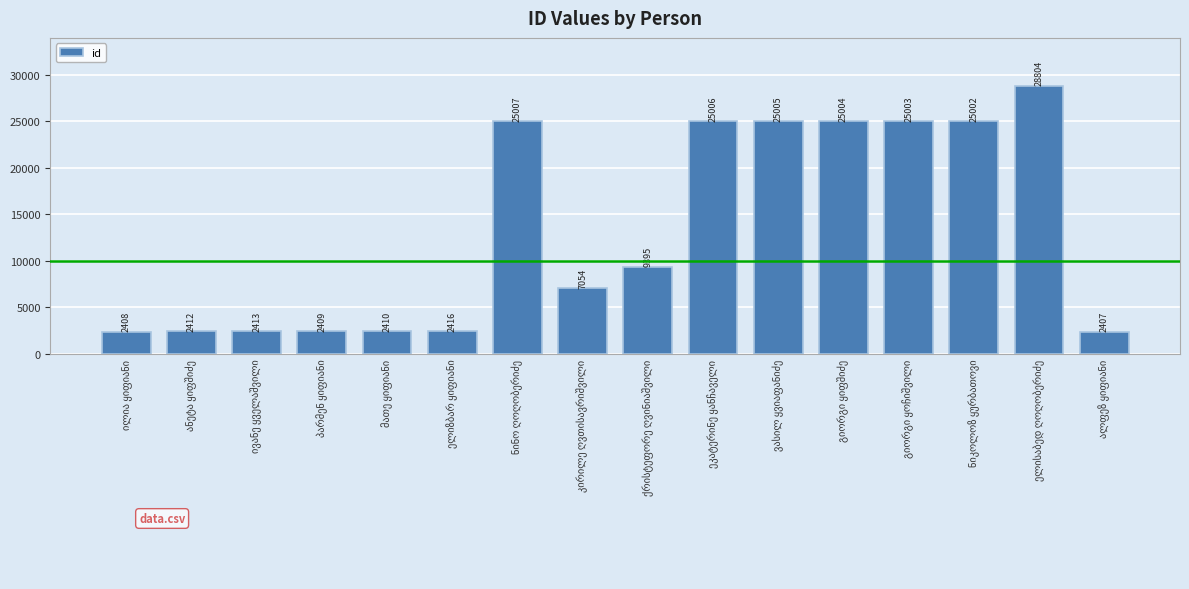

What is the sum of all values?

212155